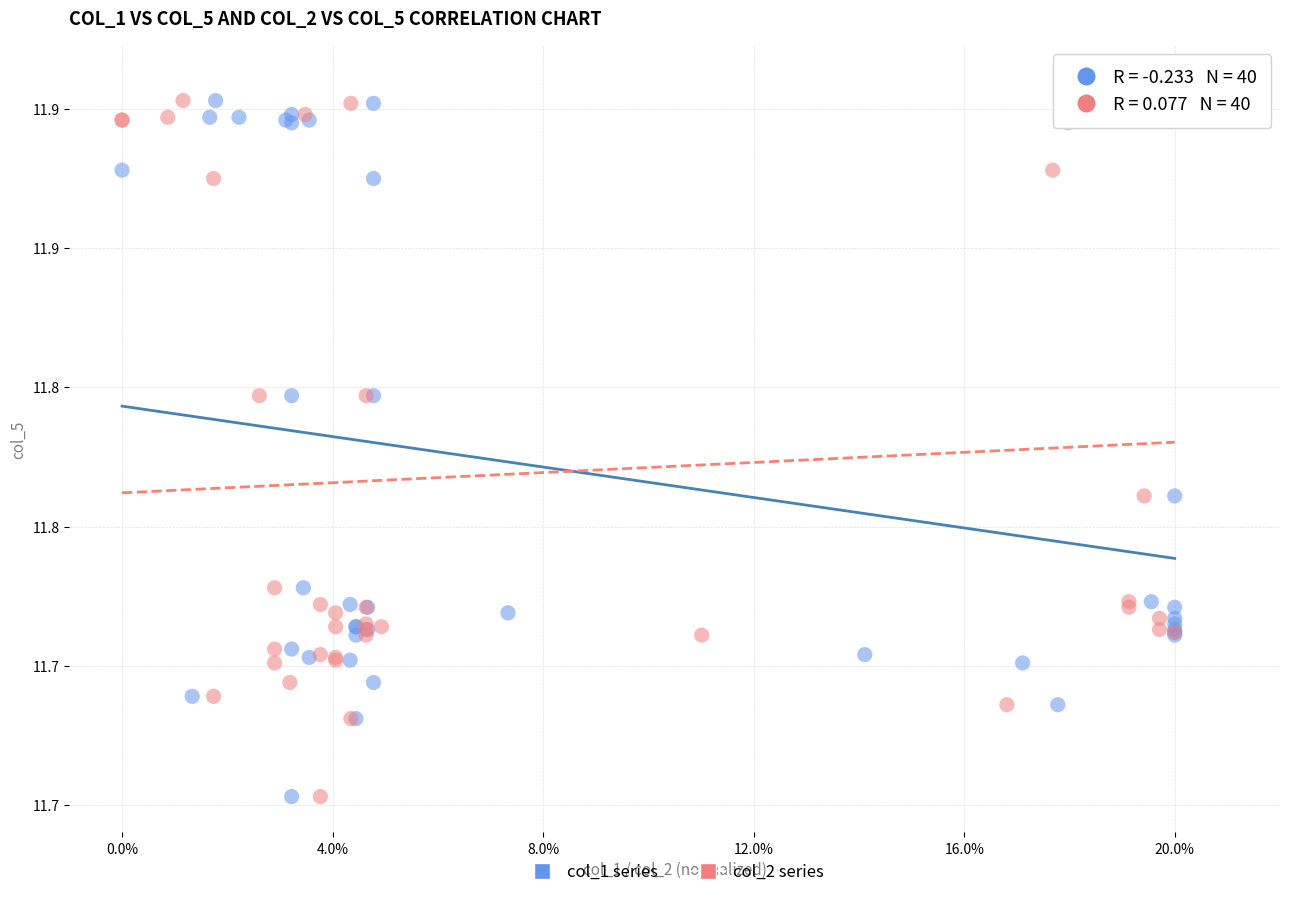

What are all the series names shown in the legend?

col_1 series, col_2 series